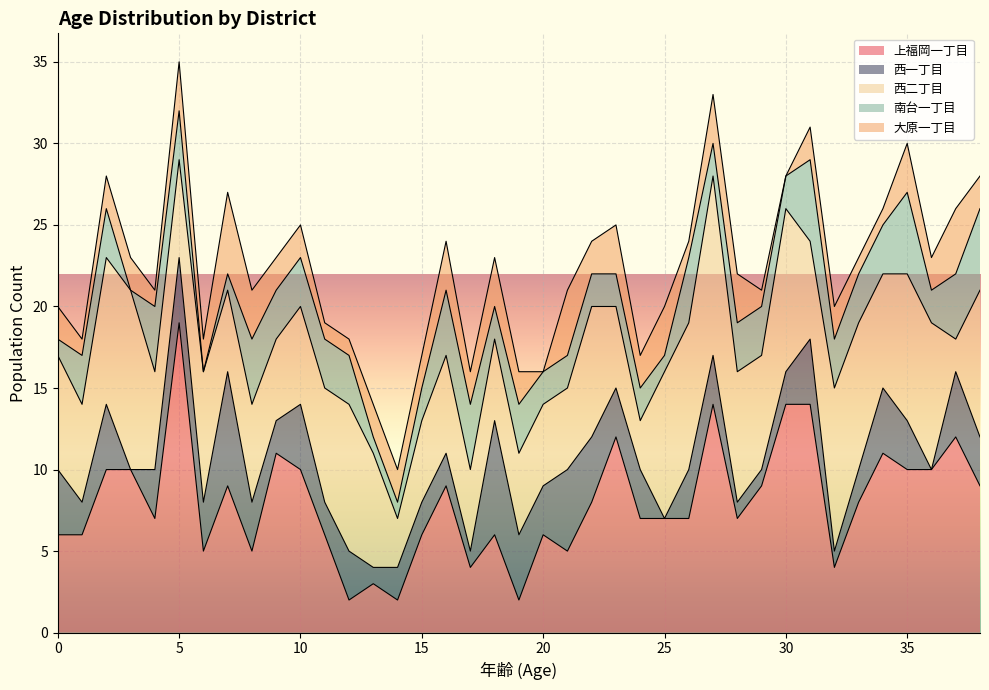

The 西一丁目 series shows 3 at 12. True or false?

True